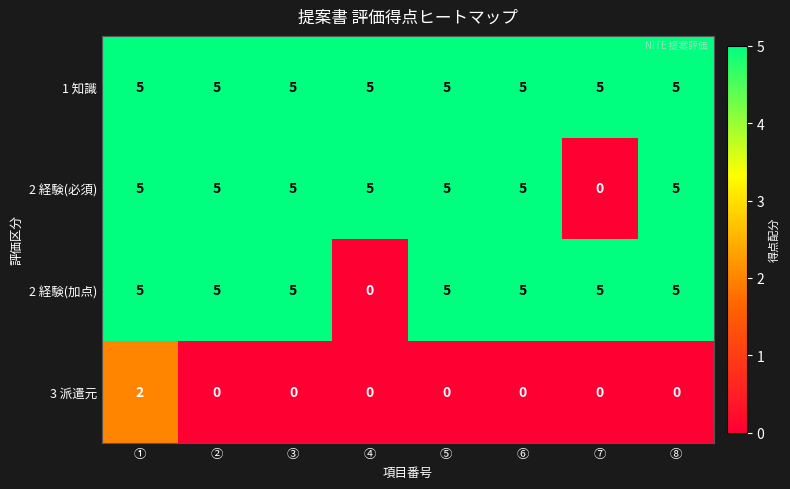

The value of 1 知識 at ⑦ is 8. True or false?

False